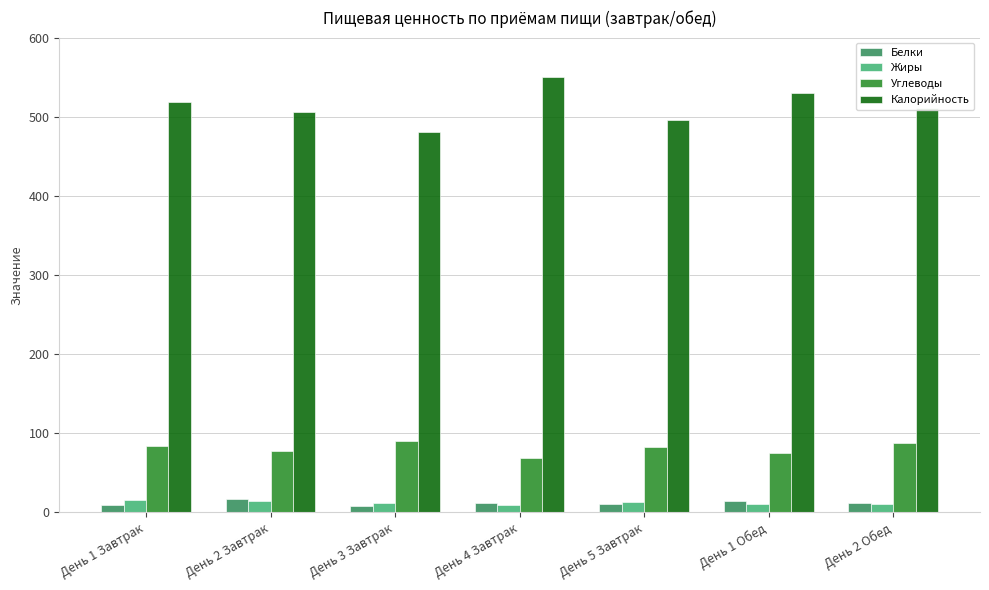

What is the label of the 2nd bar from the right?

День 1 Обед